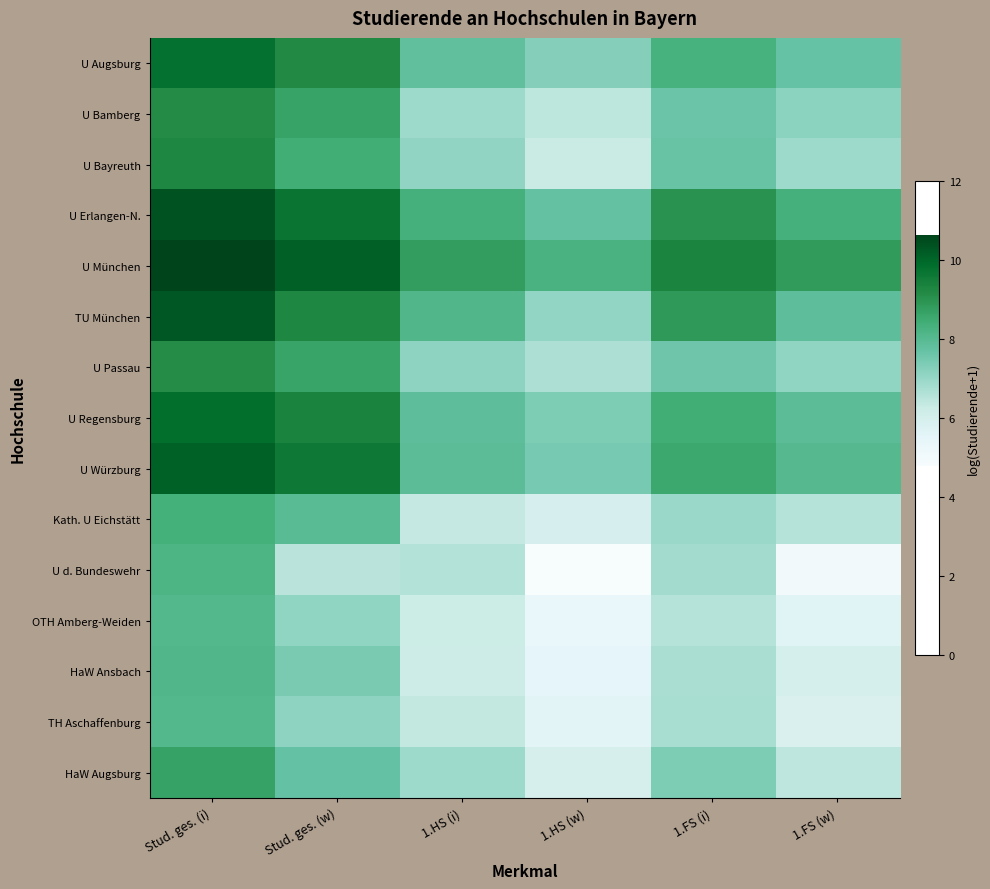

Count the number of categories in the chart.

6